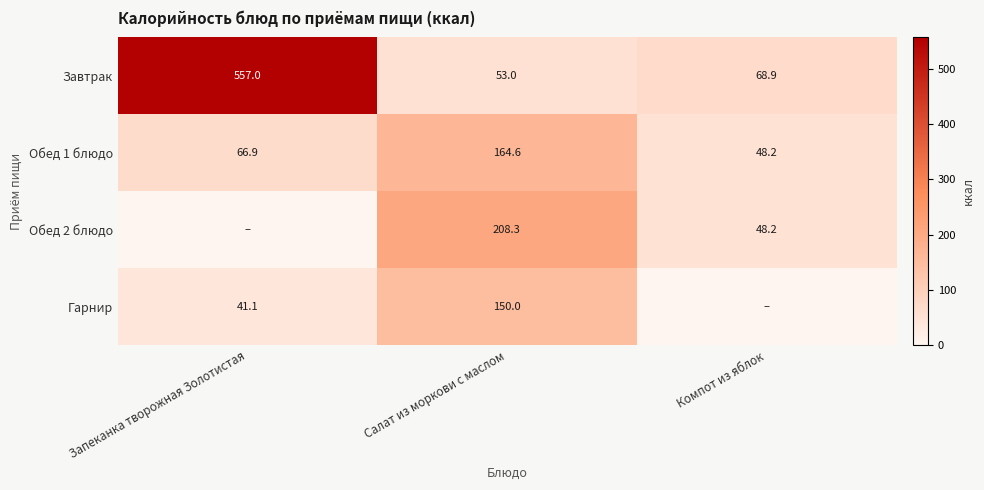

Is it true that Завтрак equals 112.3 at Компот из яблок?

False